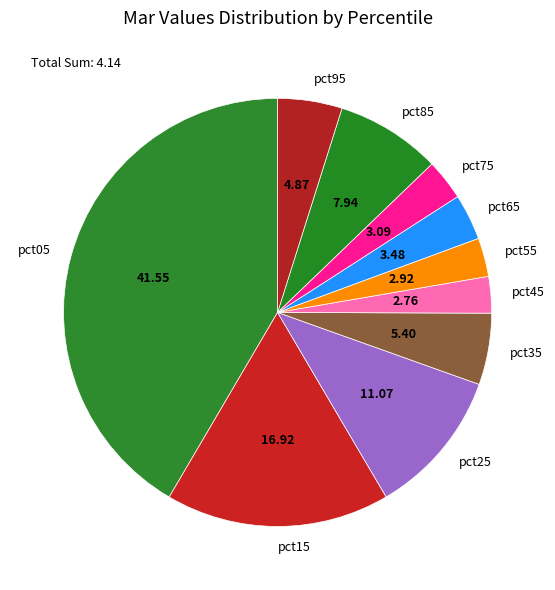

Is it true that pct25 is 5% of the pie?

False